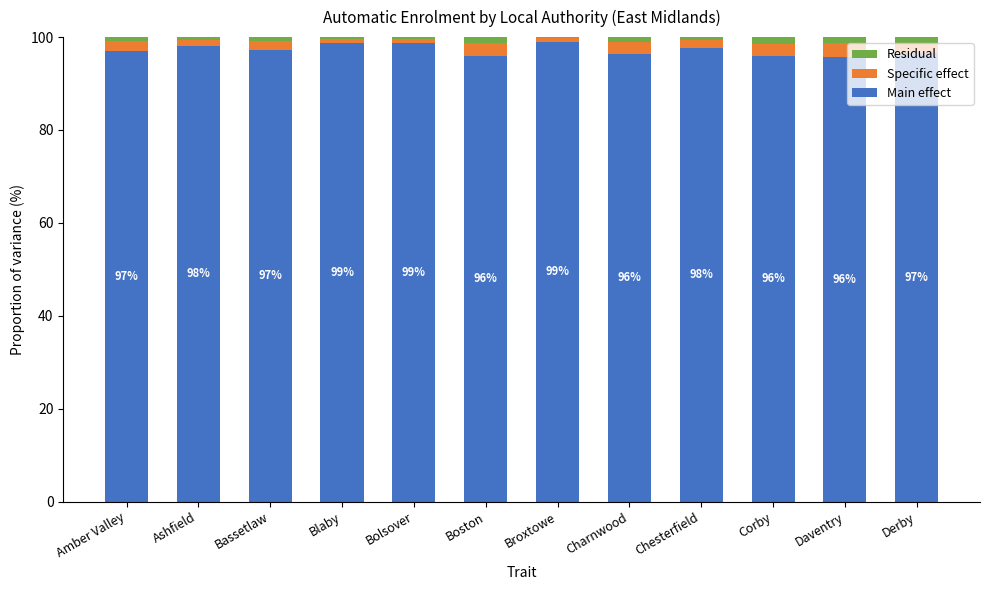

What is the total value across all series at Ashfield?

100.0